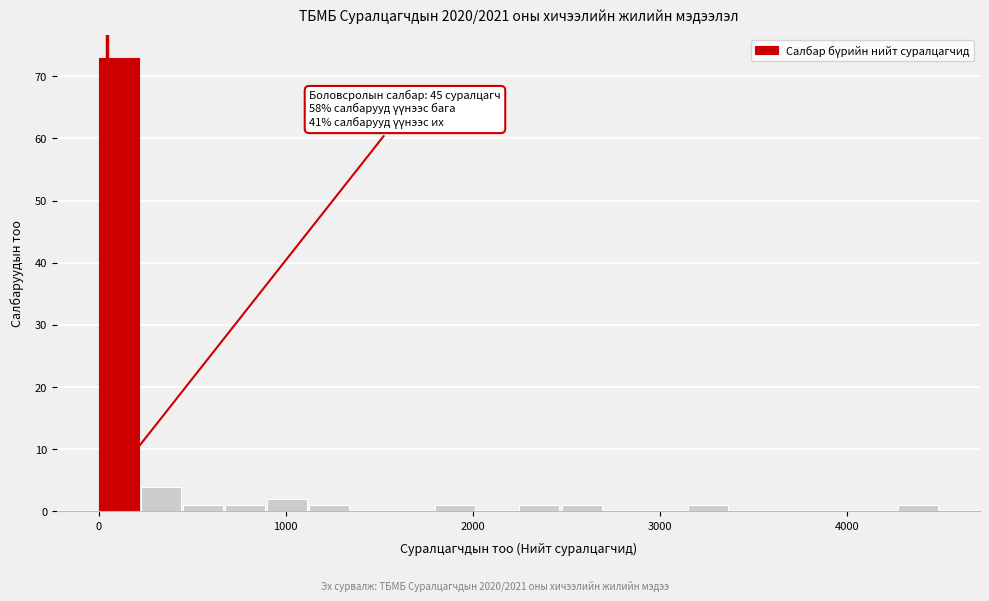

Around what value on the x-axis is the tallest bar? Give the approximate position of its centre, as read against the axis.

100